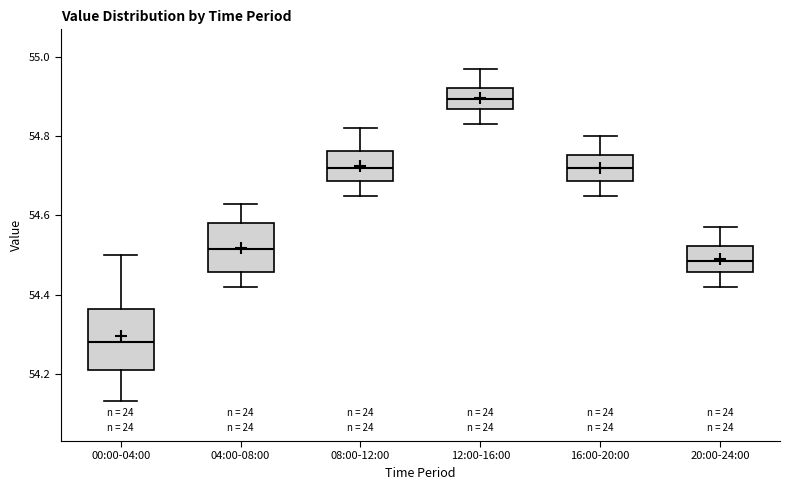

Which box has the lowest median line?

00:00-04:00